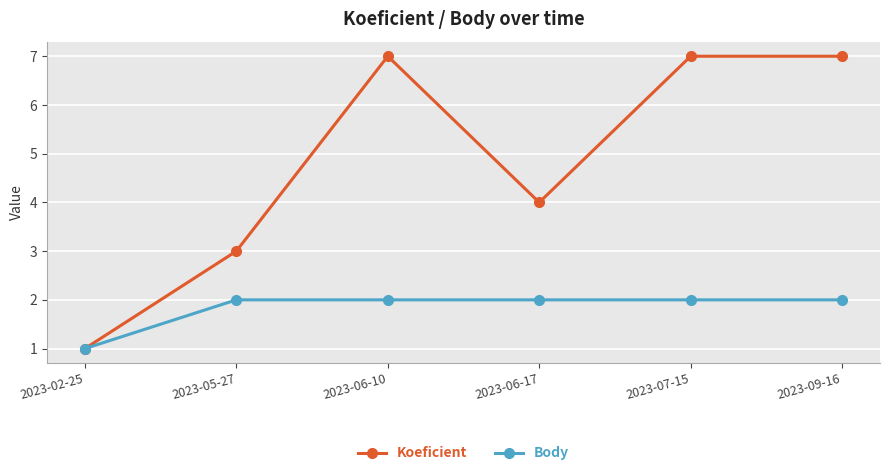

How many data points does each series have?

6